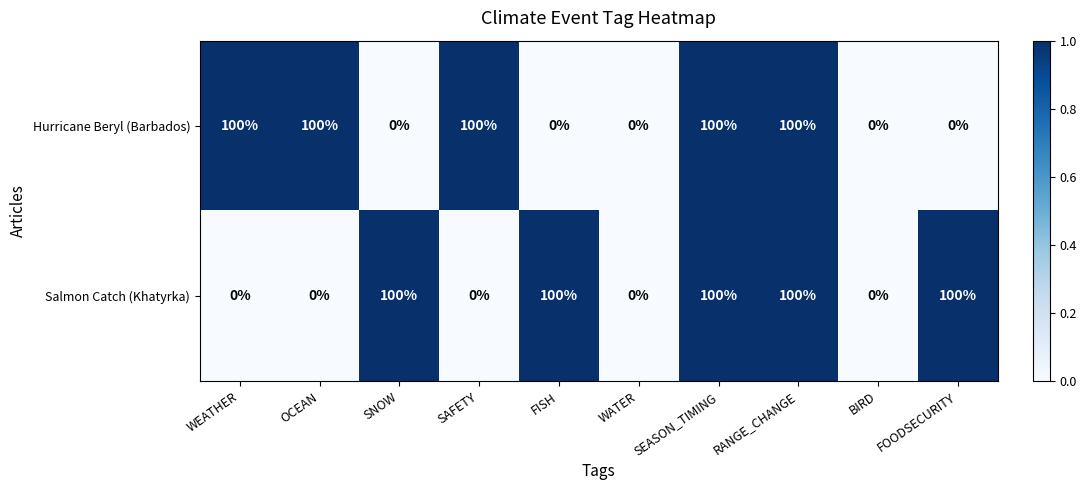

Is it true that Hurricane Beryl (Barbados) equals 100 at SEASON_TIMING?

True